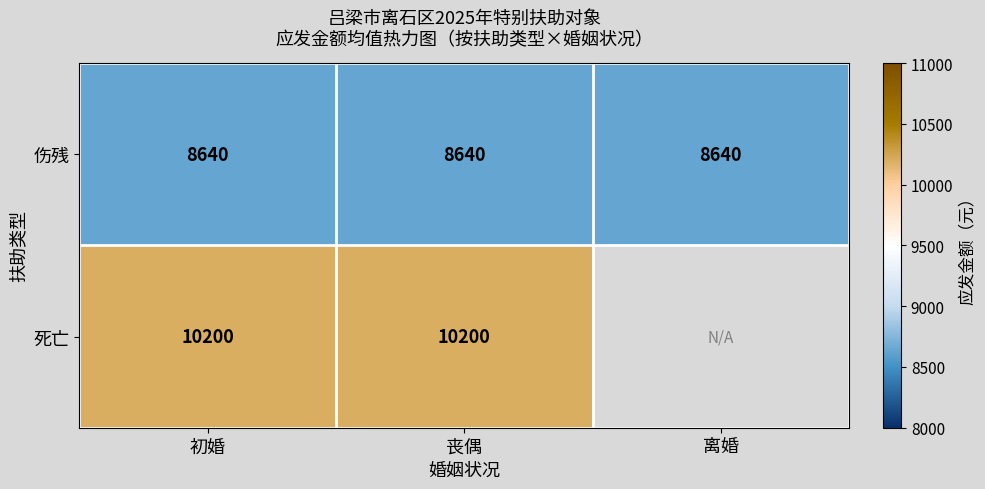

What is the greatest value displayed?

10200.0